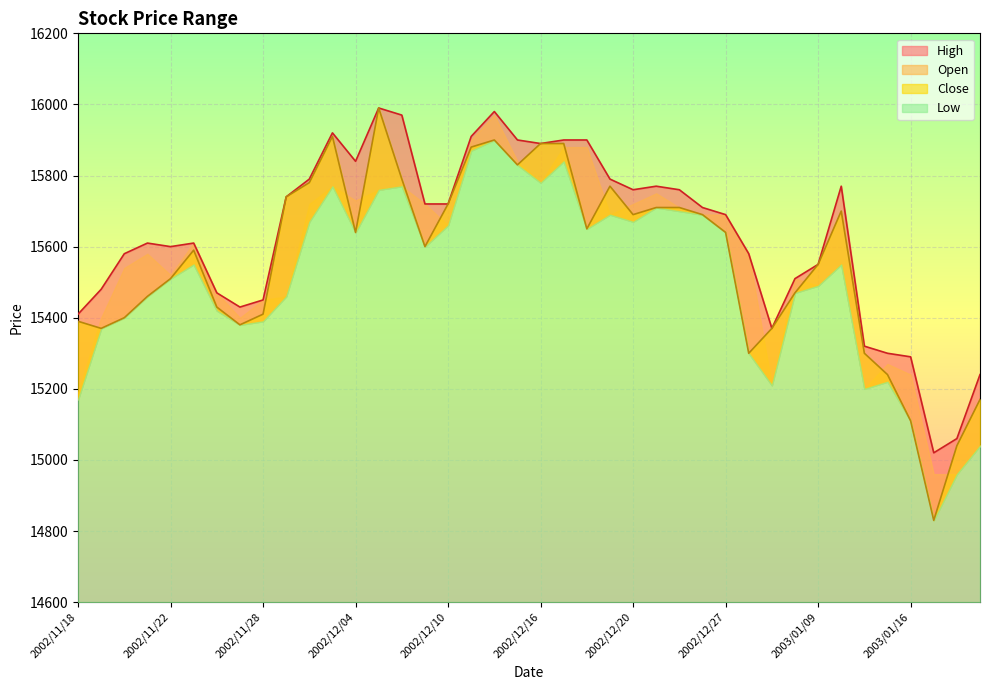

True or false: Close and High cross at least once.

False